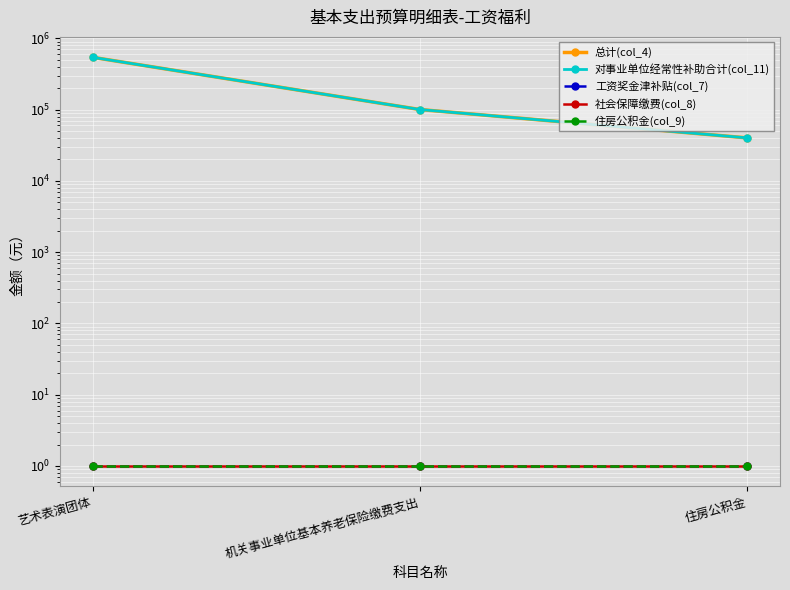

Is it true that 对事业单位经常性补助合计(col_11) equals 158149.9 at 机关事业单位基本养老保险缴费支出?

False